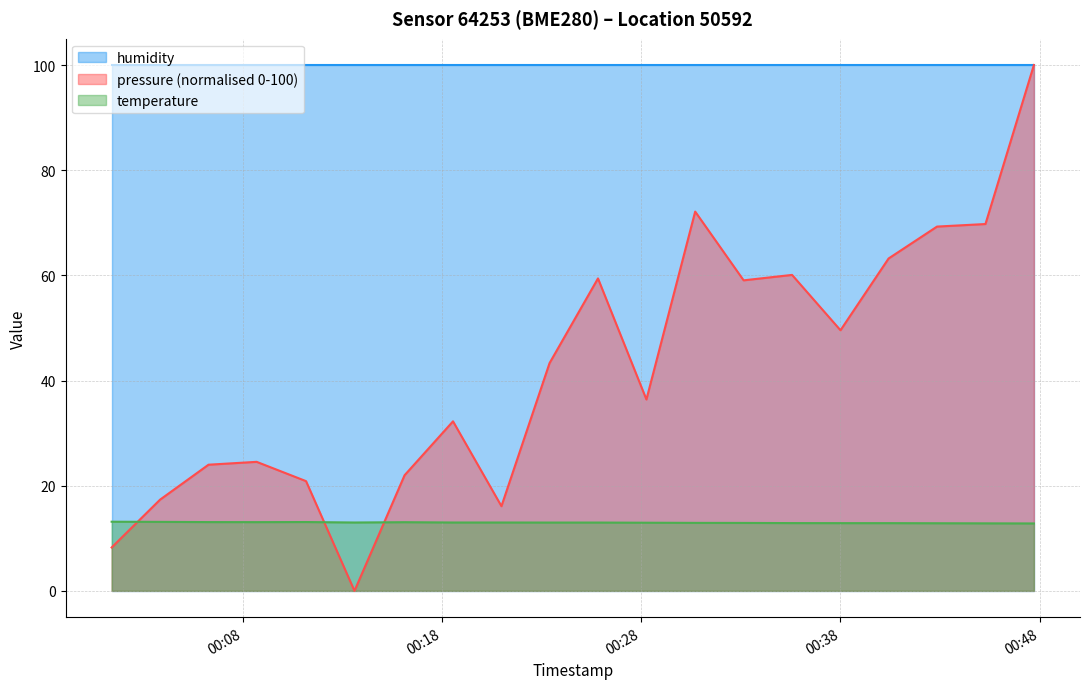

List the series in order of their overall mean, lowest first.

temperature, pressure (normalised 0-100), humidity